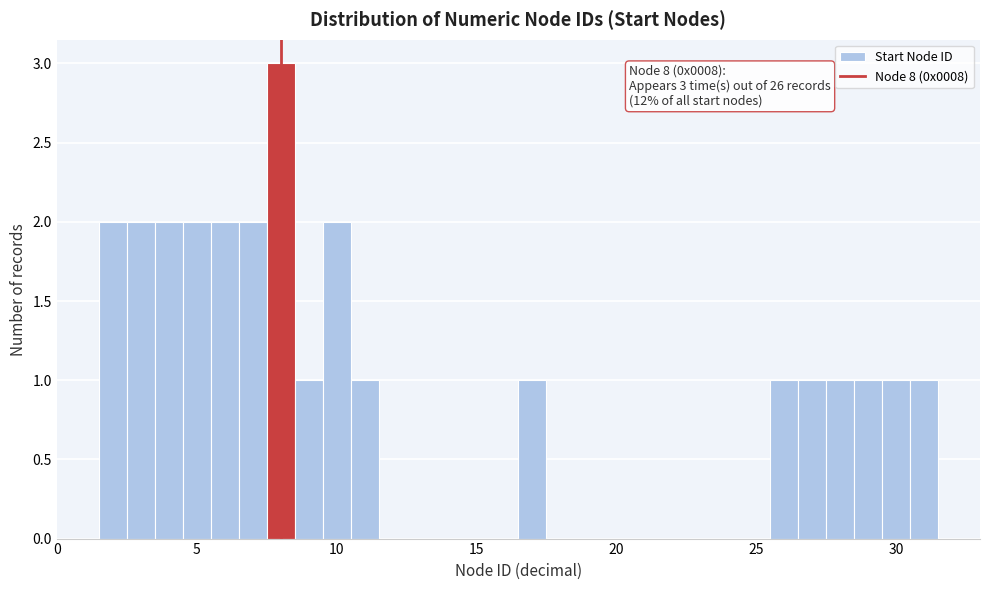

Around what value on the x-axis is the tallest bar? Give the approximate position of its centre, as read against the axis.

8.0